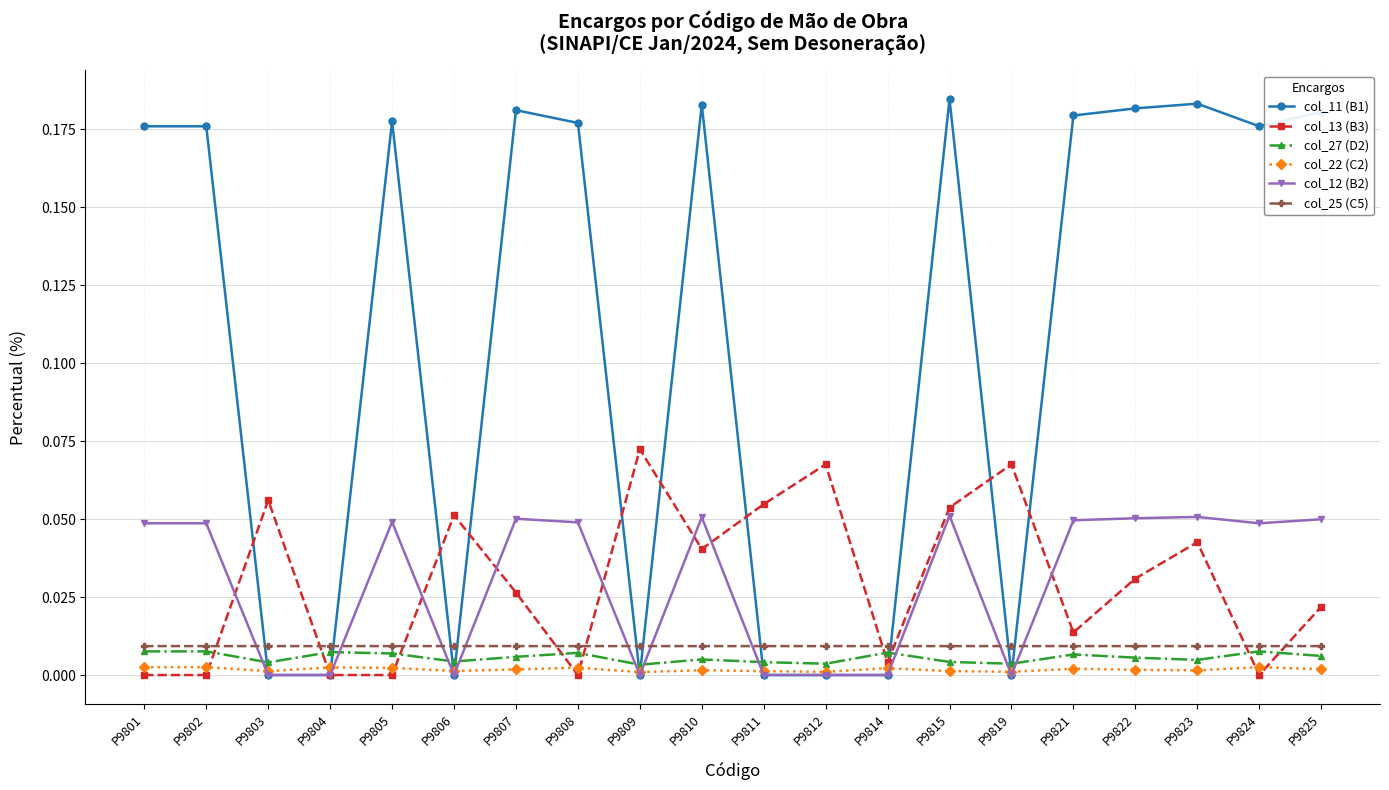

Does the chart display data point markers on the line(s)?

Yes